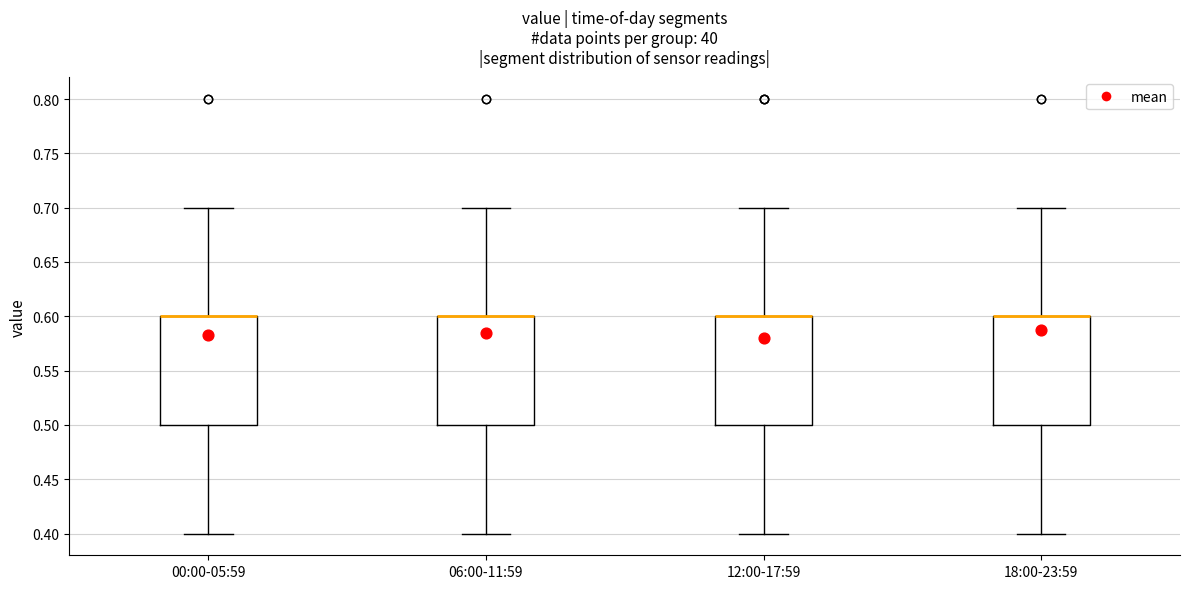

Reading left to right, read every box against the y-axis: the position of its median line, the range the box covers, and the ends of its whiskers. The values are not printed on the chart, so give them approximately, as read against the axis.

00:00-05:59: median 0.6 (drawn on the box's upper edge), box 0.5 to 0.6, whiskers 0.4 to 0.7
06:00-11:59: median 0.6 (drawn on the box's upper edge), box 0.5 to 0.6, whiskers 0.4 to 0.7
12:00-17:59: median 0.6 (drawn on the box's upper edge), box 0.5 to 0.6, whiskers 0.4 to 0.7
18:00-23:59: median 0.6 (drawn on the box's upper edge), box 0.5 to 0.6, whiskers 0.4 to 0.7